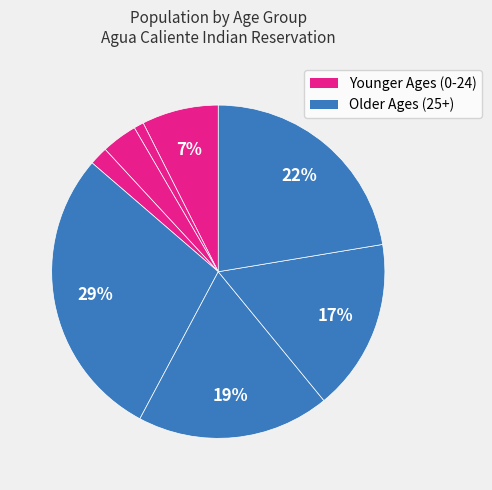

How many slices are in this pie chart?

8